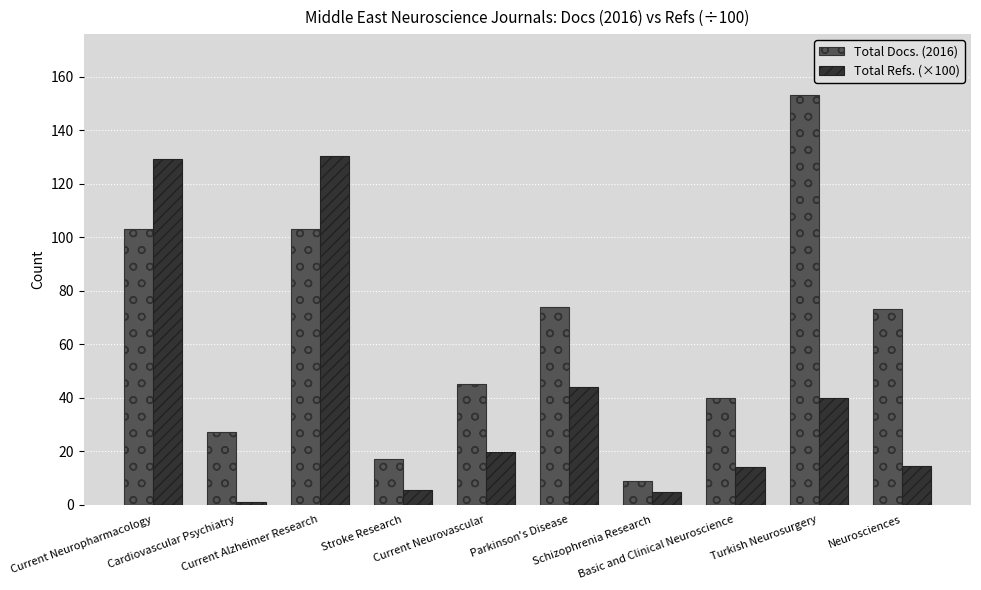

Which series changed the most between Current Alzheimer Research and Stroke Research?

Total Refs. (×100)